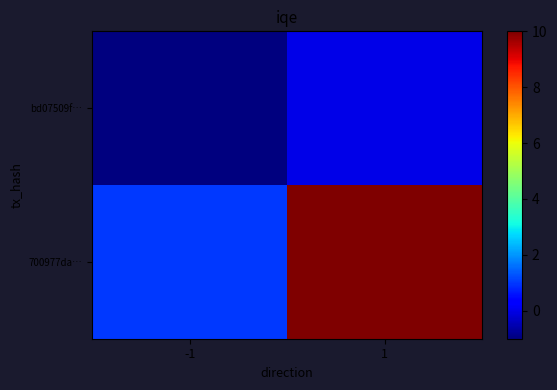

Reading right to left, transcribe all the data shown in this chart.

bd07509f…: 1=0	-1=-1
700977da…: 1=10	-1=1